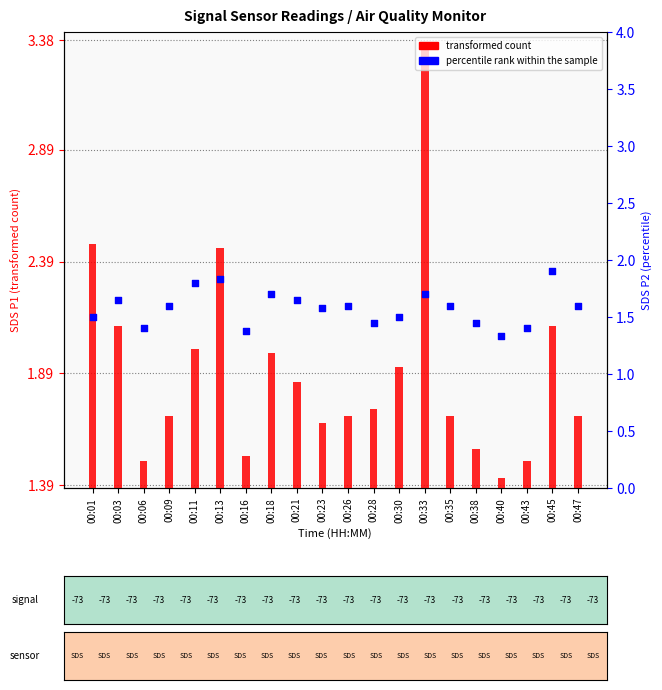

What is the ratio of the value at 00:38 to the value at 00:13?

0.8